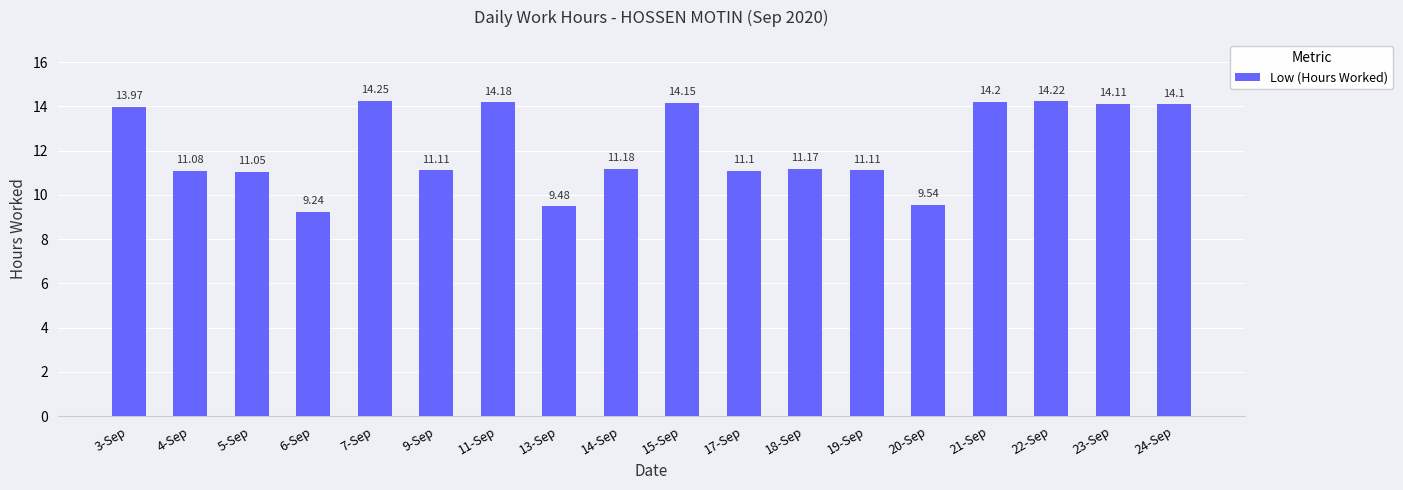

What is the difference between the second highest and second lowest values?

4.7